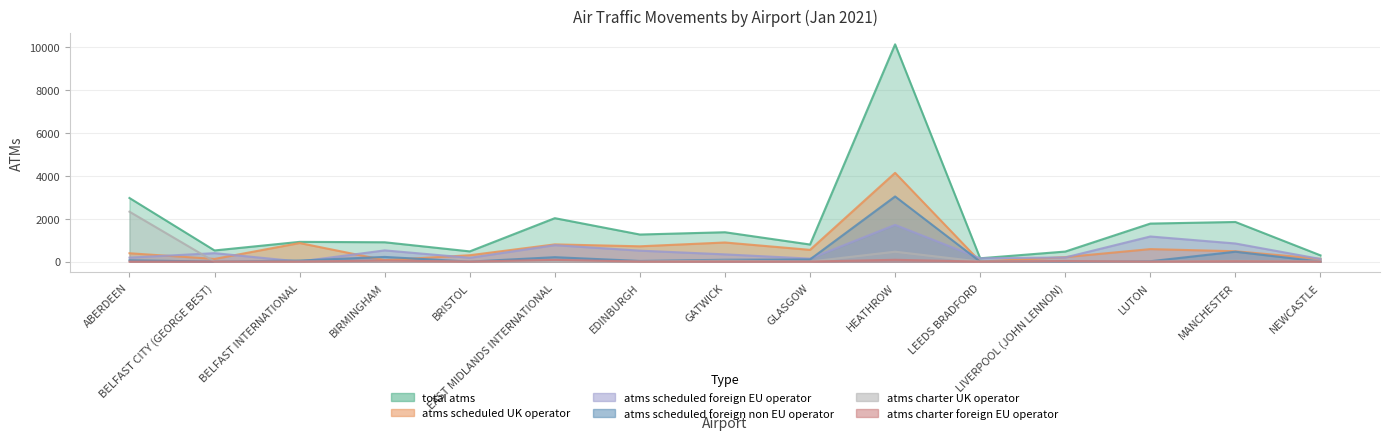

Reading right to left, transcribe all the data shown in this chart.

total_atms: 292	1850	1775	469	156	10143	798	1371	1264	2028	477	903	922	521	2970
atms_scheduled_UK_operator: 128	484	584	210	1	4144	549	893	715	804	298	67	868	125	390
atms_scheduled_foreign_EU_operator: 122	846	1173	194	155	1715	140	338	512	768	178	524	3	395	185
atms_scheduled_foreign_non_EU_operator: 0	462	18	0	0	3041	102	87	31	207	0	219	50	0	64
atms_charter_UK_operator: 10	37	0	16	0	463	2	44	4	1	1	18	0	0	2331
atms_charter_foreign_EU_operator: 0	19	0	27	0	85	2	5	2	81	0	49	0	1	0